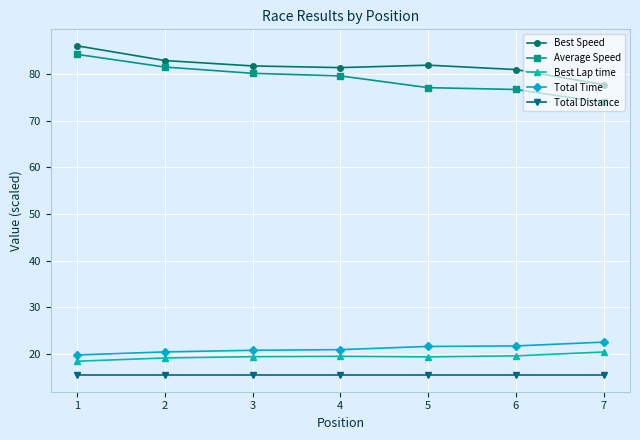

What is the maximum value for Total Distance?

15.4